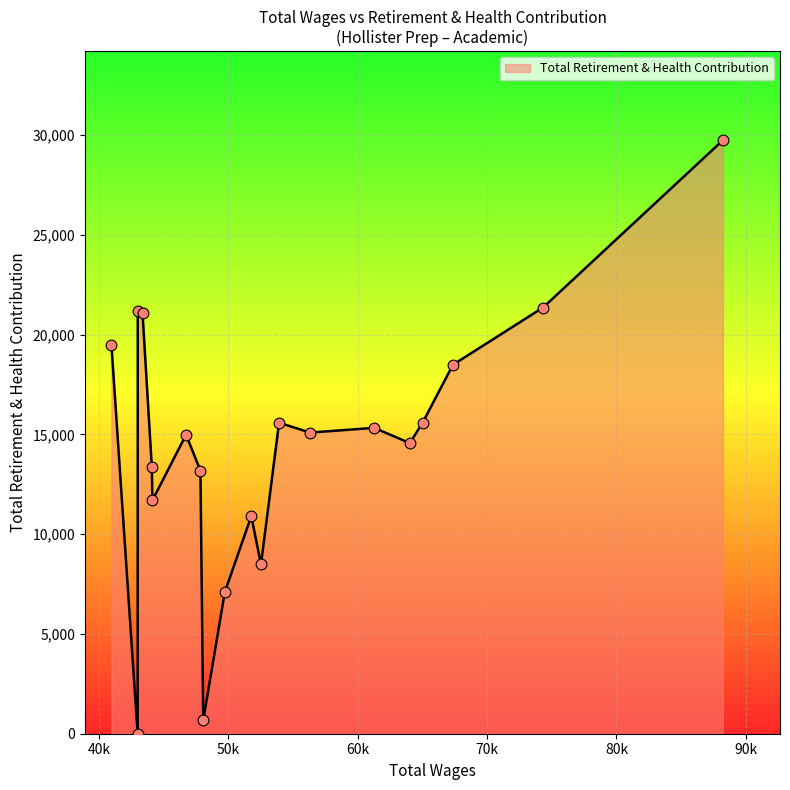

What is the difference between the maximum and minimum values?

29744